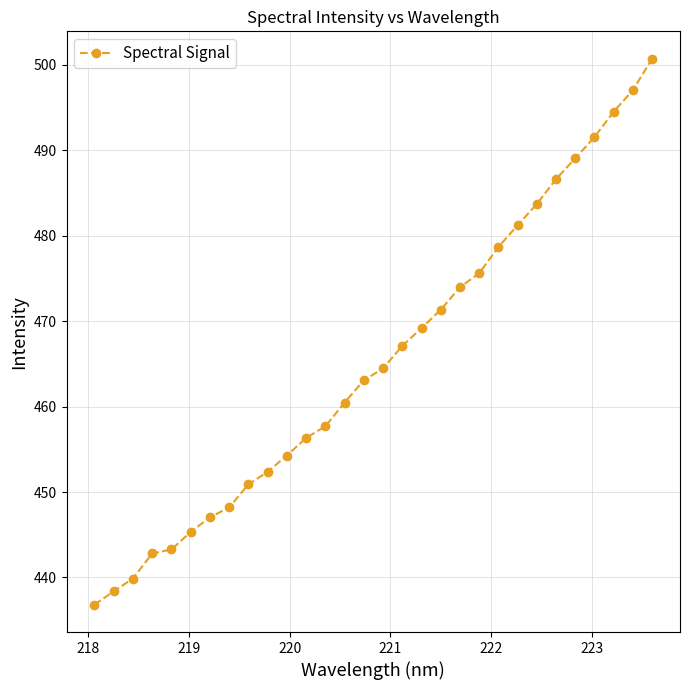

What is the value of the 13th point from the left?

457.7